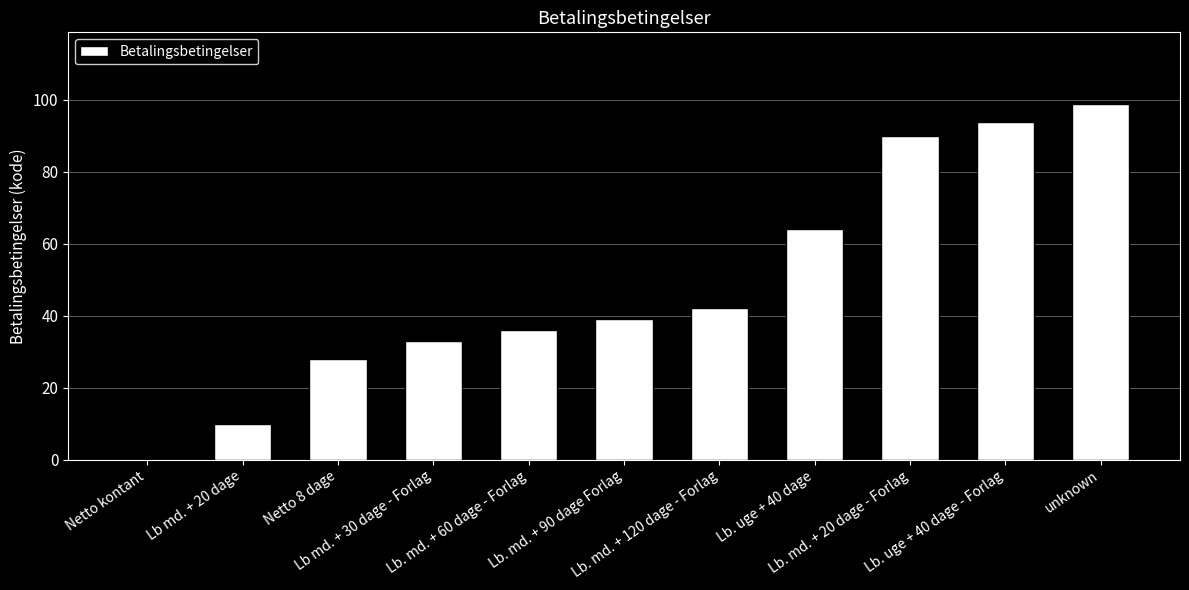

Which label corresponds to the largest value in the chart?

unknown